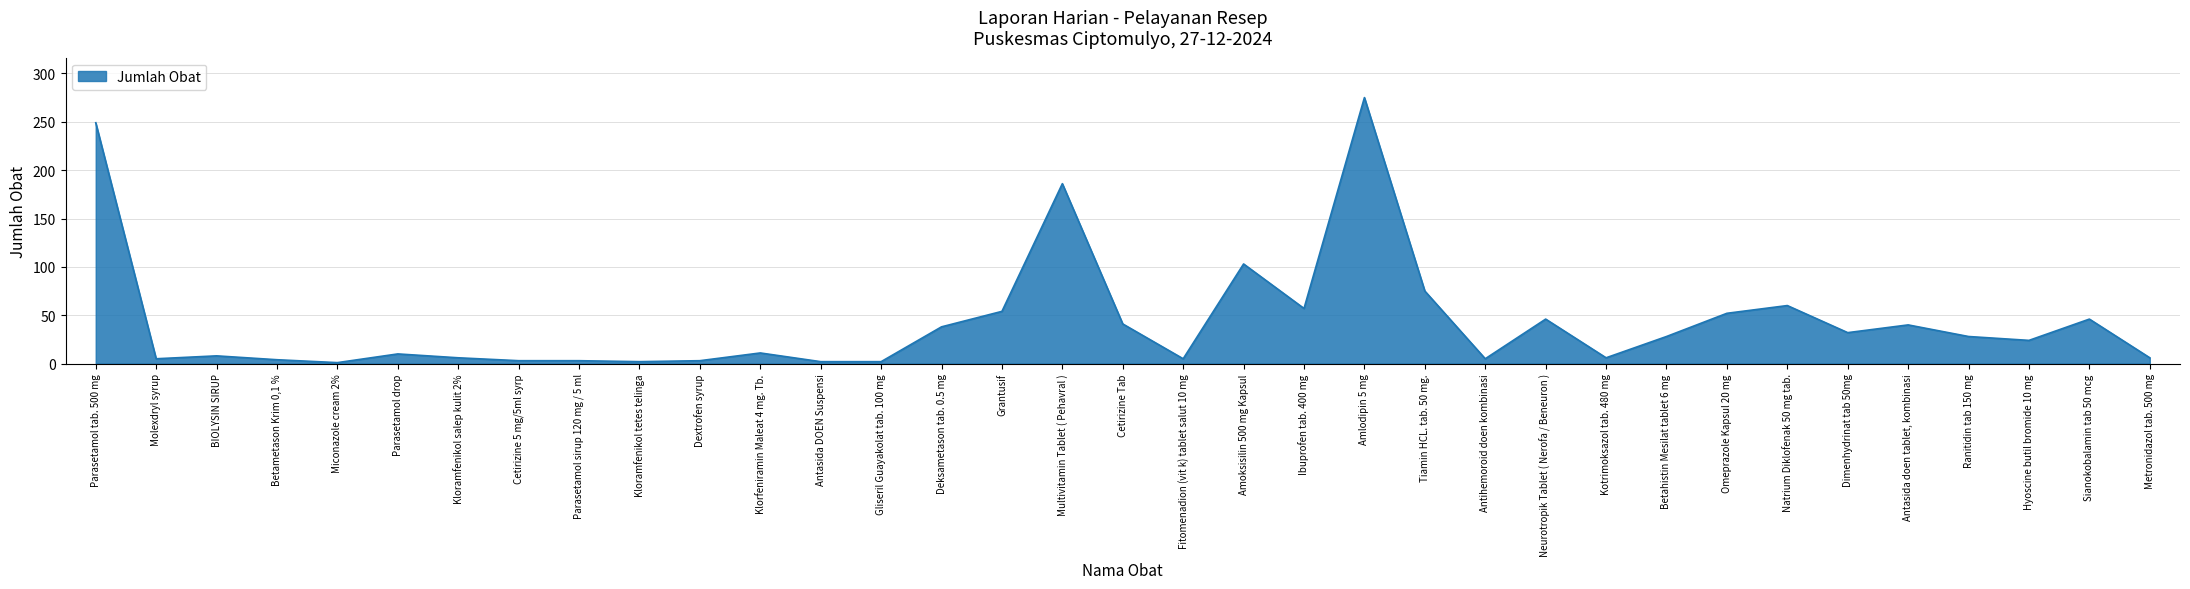

The chart shows a value of 6 at Kotrimoksazol tab. 480 mg. True or false?

True